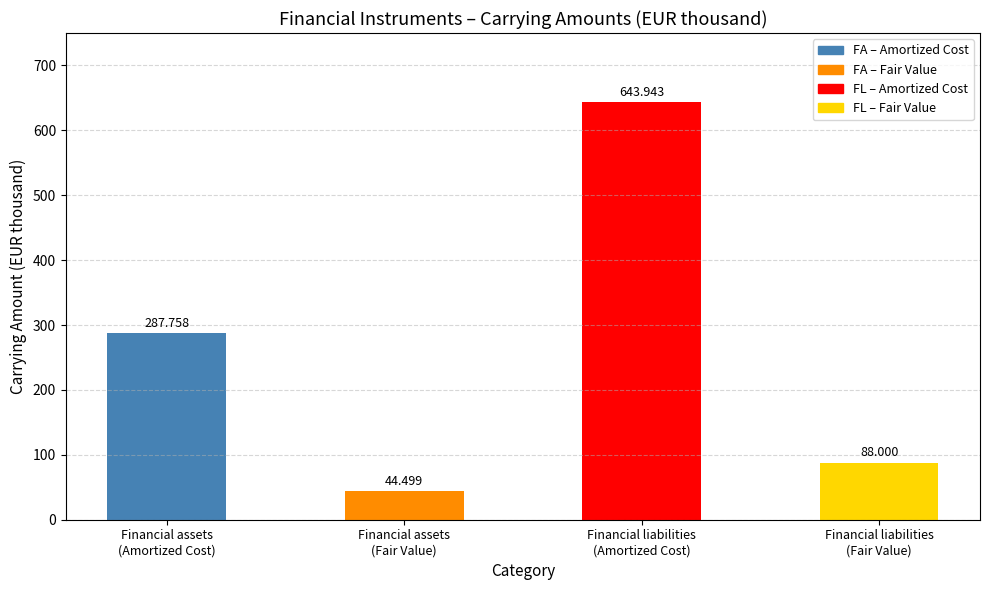

What is the minimum value shown in the chart?

44.5